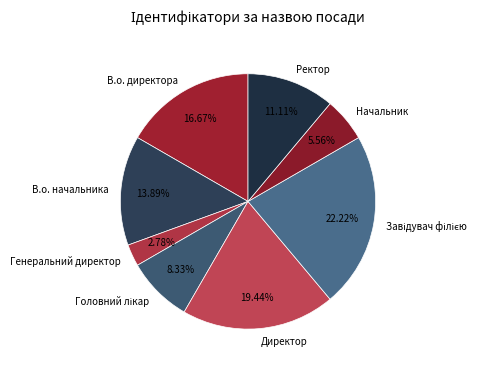

Which has a higher value, В.о. начальника or Директор?

Директор